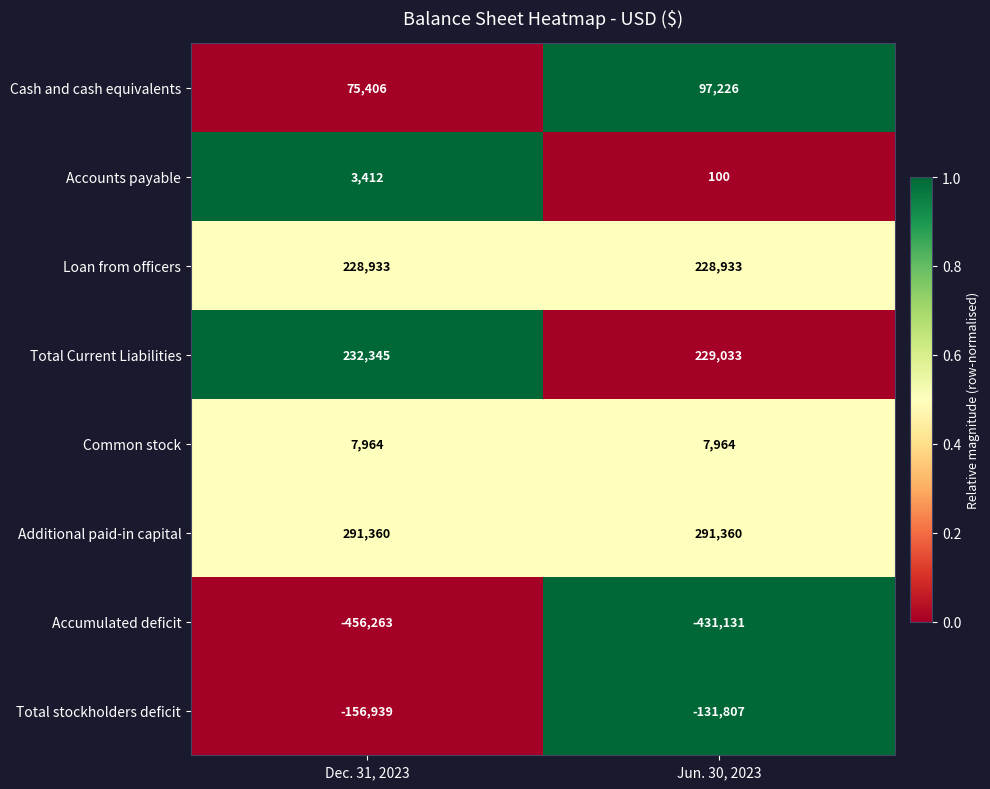

Reading left to right, extract all data points from this chart.

Cash and cash equivalents: Dec. 31, 2023=75406	Jun. 30, 2023=97226
Accounts payable: Dec. 31, 2023=3412	Jun. 30, 2023=100
Loan from officers: Dec. 31, 2023=228933	Jun. 30, 2023=228933
Total Current Liabilities: Dec. 31, 2023=232345	Jun. 30, 2023=229033
Common stock: Dec. 31, 2023=7964	Jun. 30, 2023=7964
Additional paid-in capital: Dec. 31, 2023=291360	Jun. 30, 2023=291360
Accumulated deficit: Dec. 31, 2023=-456263	Jun. 30, 2023=-431131
Total stockholders deficit: Dec. 31, 2023=-156939	Jun. 30, 2023=-131807